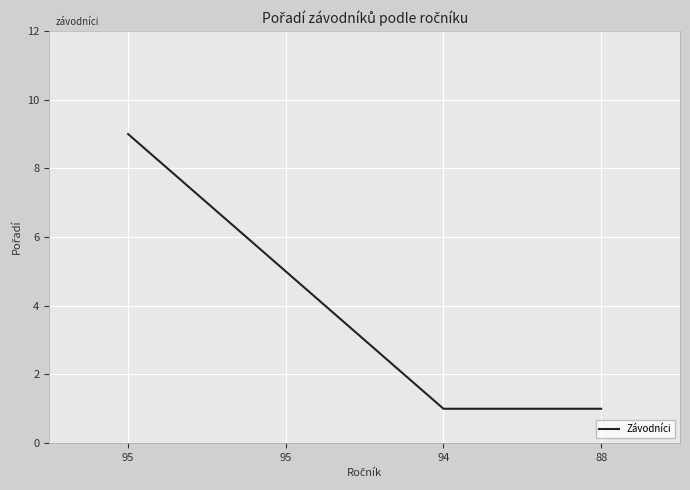

True or false: the data shows 1 at 94.

True